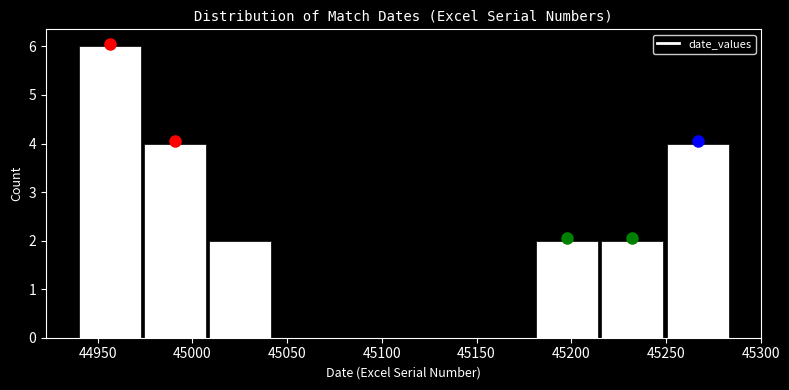

Reading left to right, transcribe this chart: for each bar, give the range it covers on the x-axis and its height. Neither the bar edges nor the heights are printed on the chart, so give them approximately, as read against the axes.

44939.0 to 44973.5: 6
44973.5 to 45008.0: 4
45008.0 to 45042.5: 2
45042.5 to 45077.0: 0
45077.0 to 45111.5: 0
45111.5 to 45146.0: 0
45146.0 to 45180.5: 0
45180.5 to 45215.0: 2
45215.0 to 45249.5: 2
45249.5 to 45284.0: 4